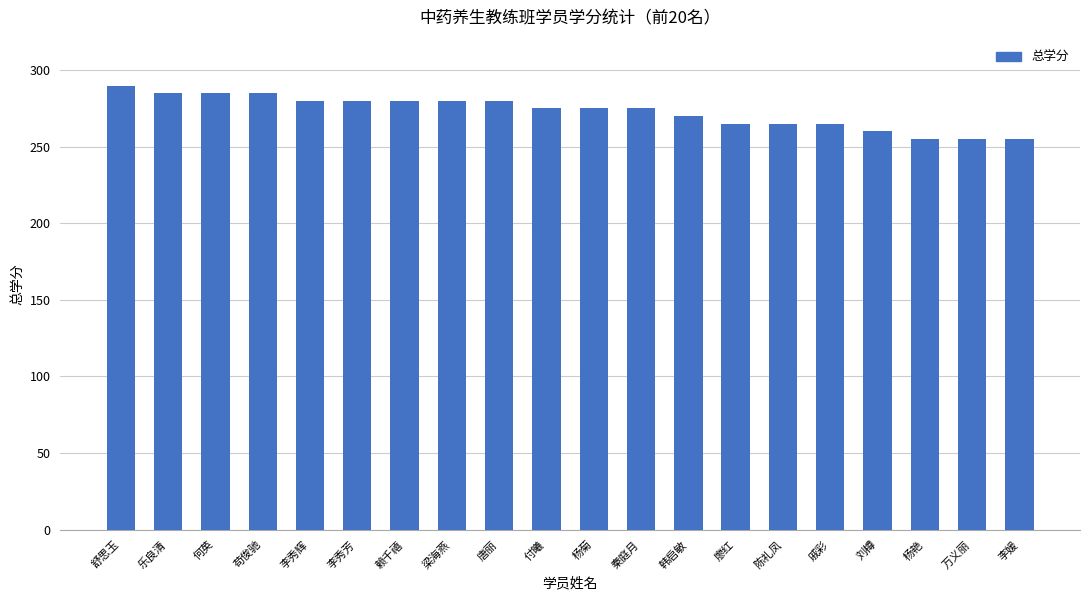

True or false: the data shows 83 at 舒思玉.

False